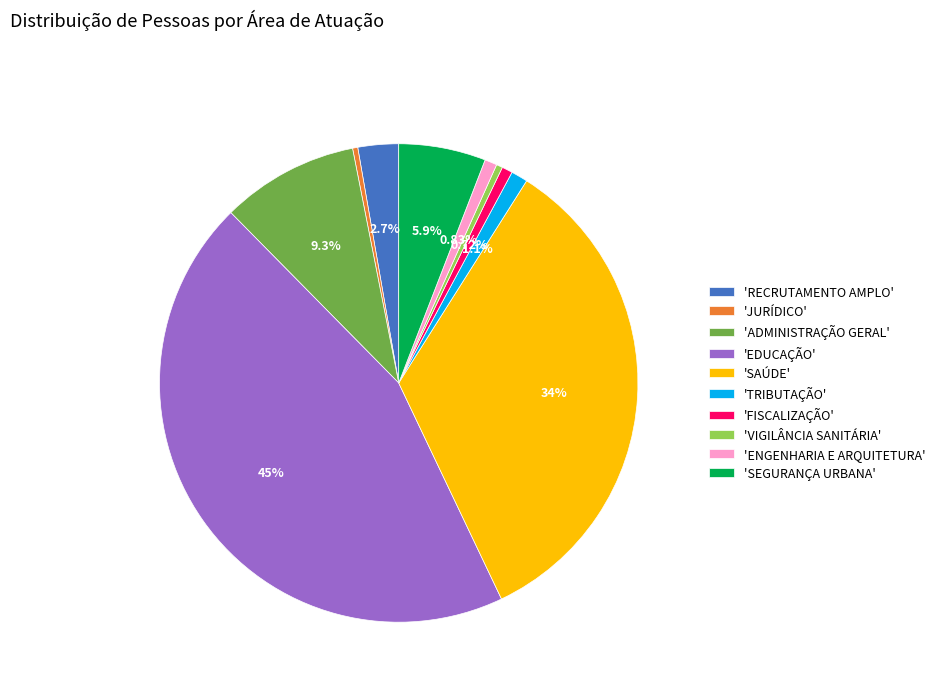

Does any single category account for the majority?

No